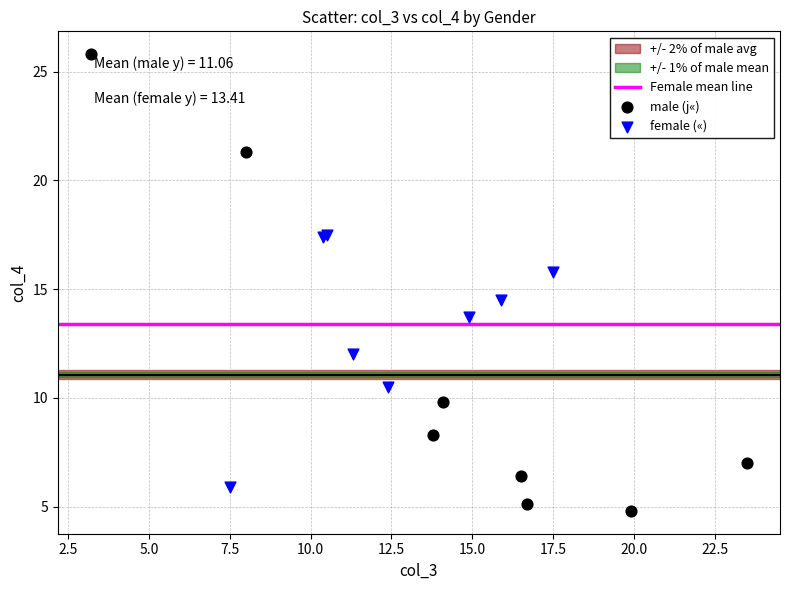

Which series has the largest Y range (max minus min)?

male (j«)